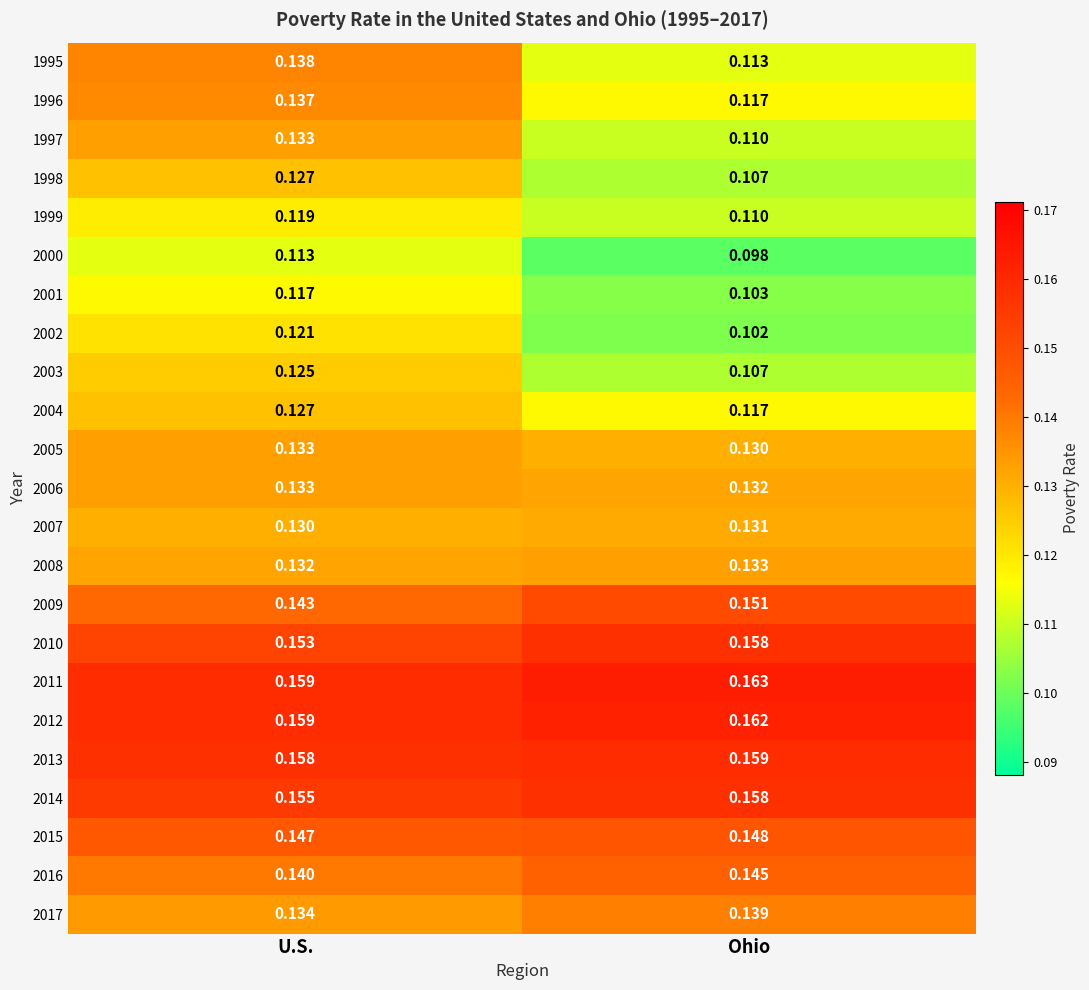

Between U.S. and Ohio, which series saw the biggest shift?

1995